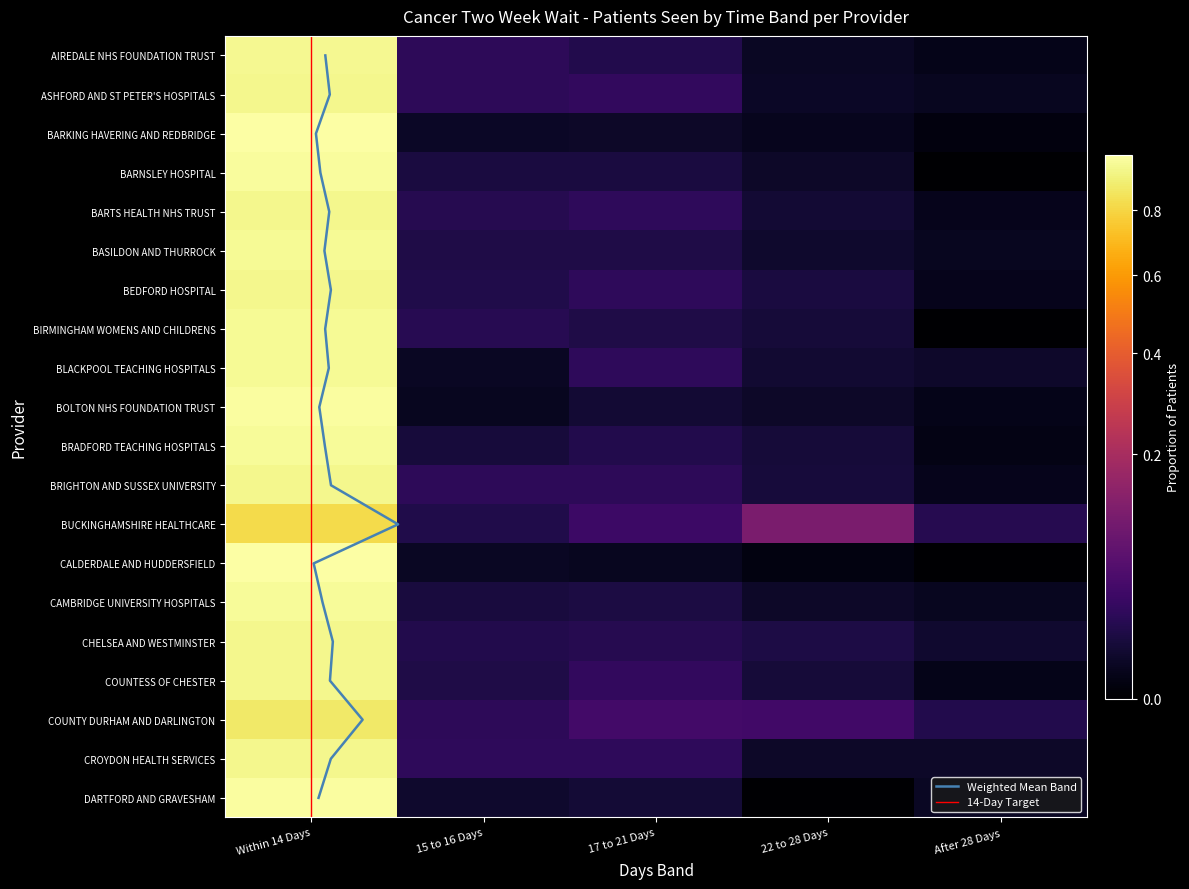

Which category has the lowest value in the COUNTY DURHAM AND DARLINGTON series?

After 28 Days